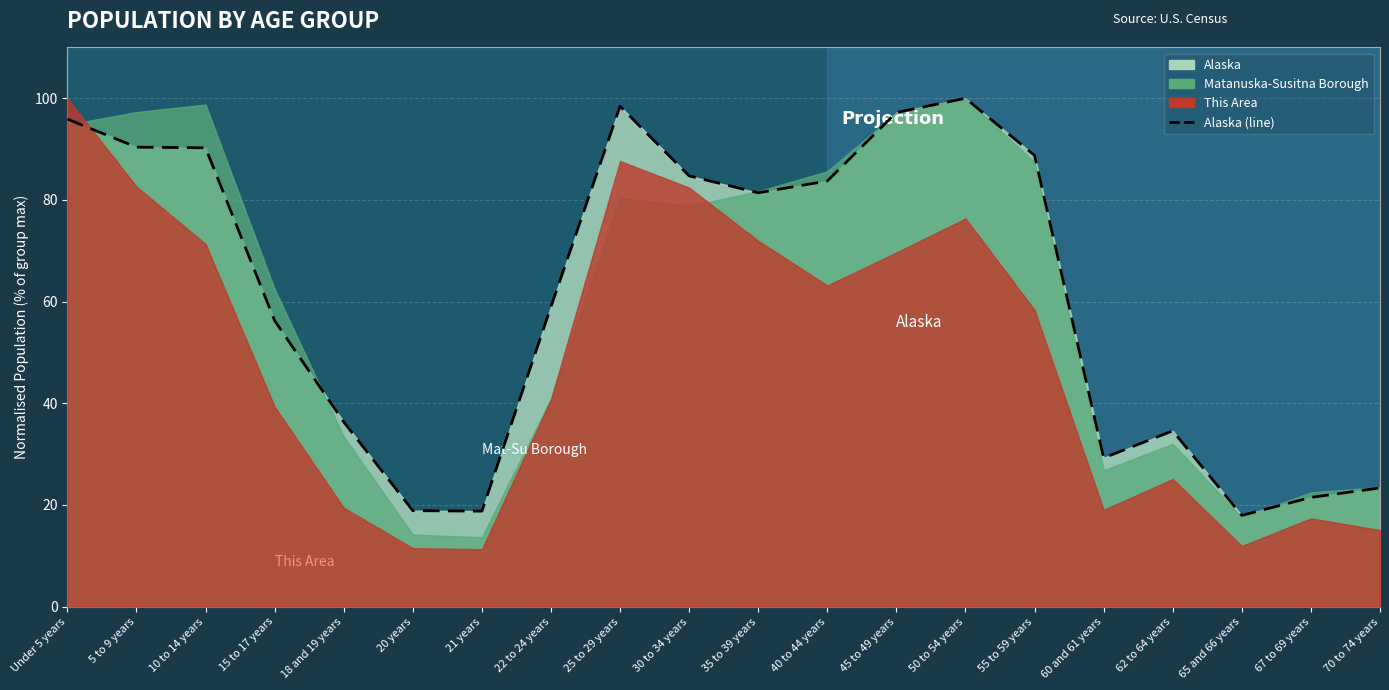

Reading left to right, what are all the values shown in this chart?

Under 5 years=95.9	5 to 9 years=90.4	10 to 14 years=90.3	15 to 17 years=56.3	18 and 19 years=36.3	20 years=18.9	21 years=18.8	22 to 24 years=59.0	25 to 29 years=98.4	30 to 34 years=84.7	35 to 39 years=81.4	40 to 44 years=83.7	45 to 49 years=97.2	50 to 54 years=100.0	55 to 59 years=88.8	60 and 61 years=29.3	62 to 64 years=34.6	65 and 66 years=17.9	67 to 69 years=21.5	70 to 74 years=23.4